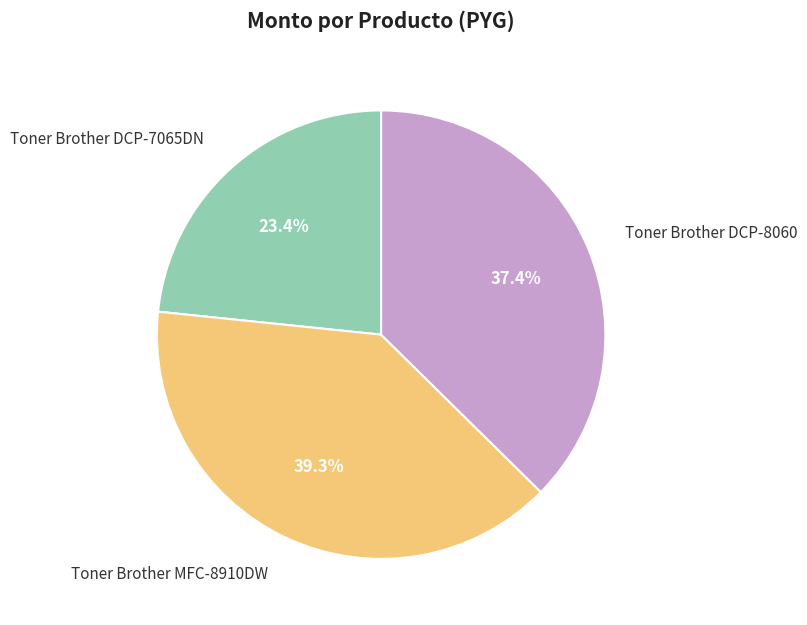

To the nearest percent, what is the difference between the largest and smallest slice percentages?

16%